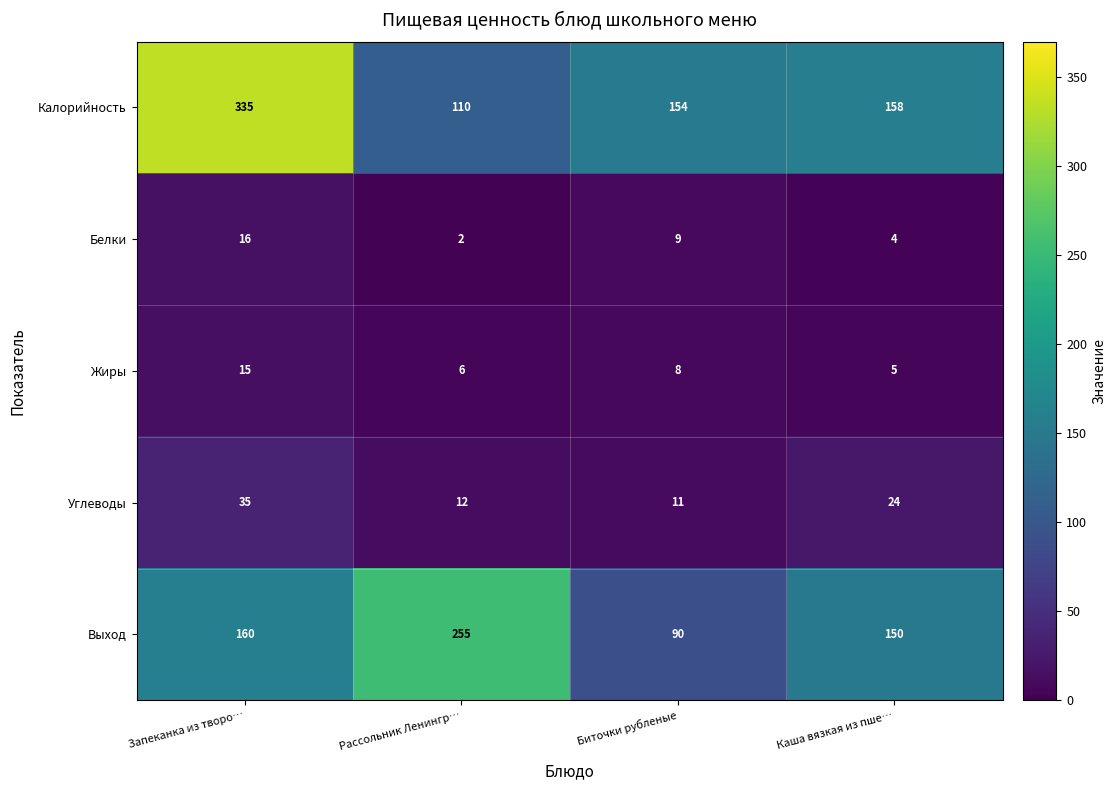

Count the number of data series in this chart.

5